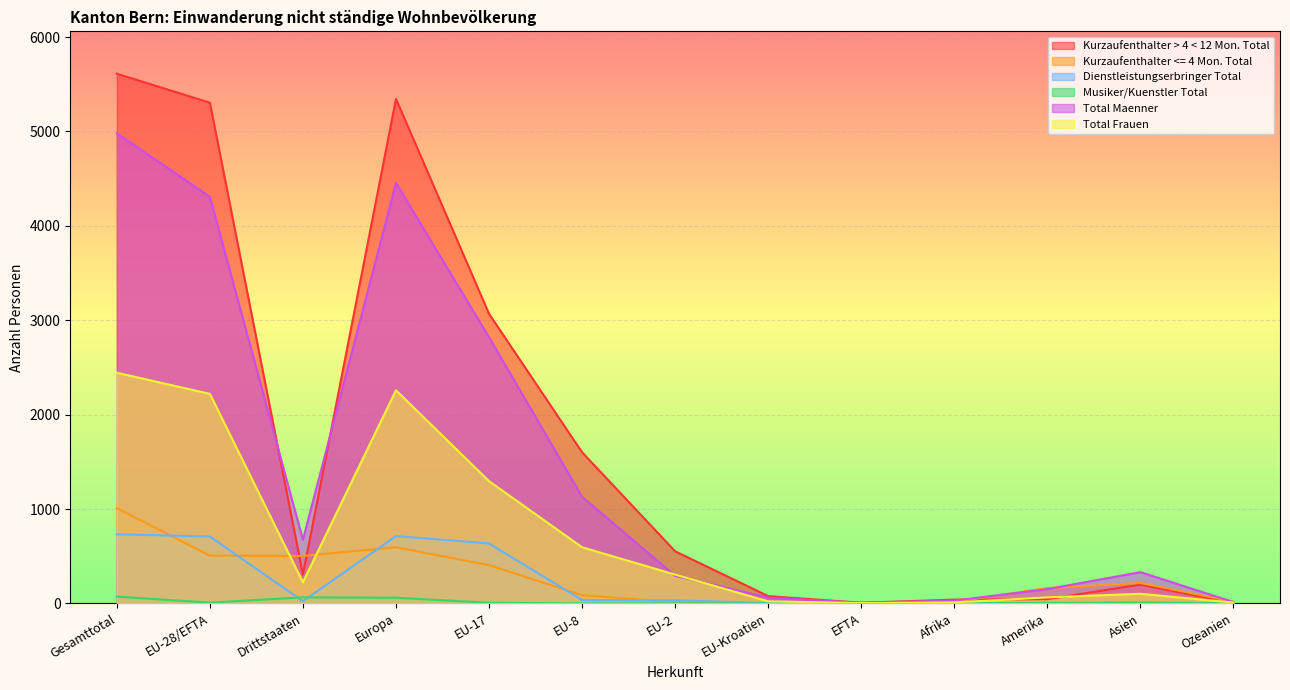

Which series changed the most between Drittstaaten and Amerika?

Total Maenner